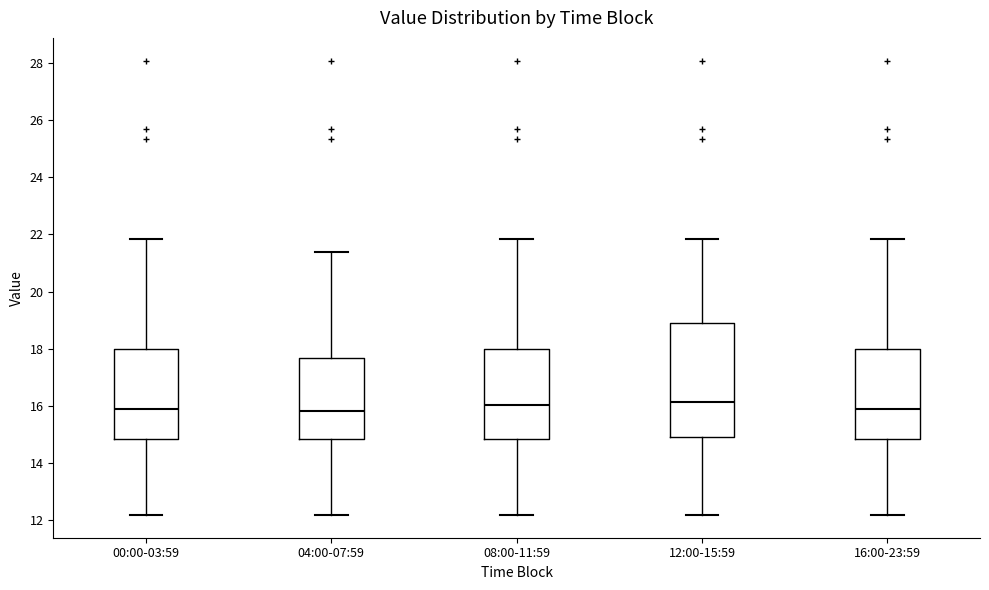

Reading left to right, read every box against the y-axis: the position of its median line, the range the box covers, and the ends of its whiskers. The values are not printed on the chart, so give them approximately, as read against the axis.

00:00-03:59: median 15.8, box 14.8 to 18.0, whiskers 12.2 to 21.8
04:00-07:59: median 15.8, box 14.8 to 17.6, whiskers 12.2 to 21.4
08:00-11:59: median 16.0, box 14.8 to 18.0, whiskers 12.2 to 21.8
12:00-15:59: median 16.2, box 15.0 to 18.8, whiskers 12.2 to 21.8
16:00-23:59: median 15.8, box 14.8 to 18.0, whiskers 12.2 to 21.8